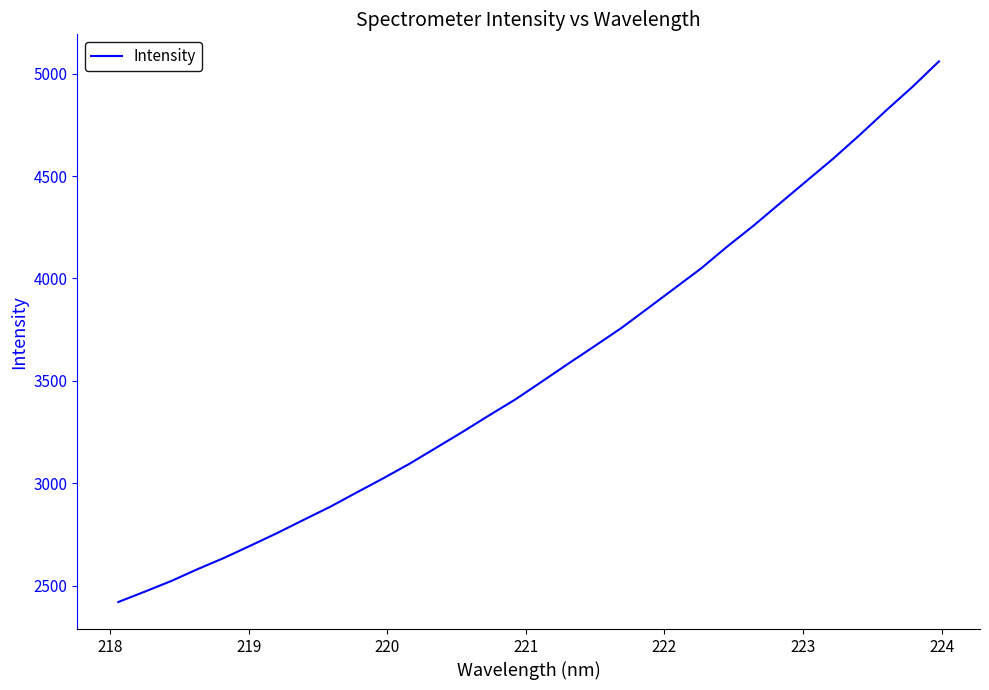

What is the difference between the maximum and minimum values?

2638.5